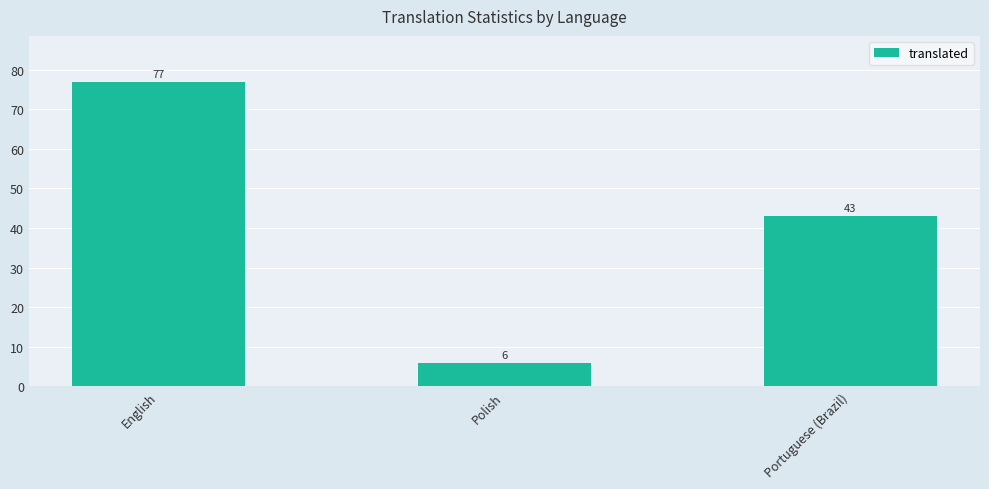

What is the ratio of the value at Portuguese (Brazil) to the value at Polish?

7.2